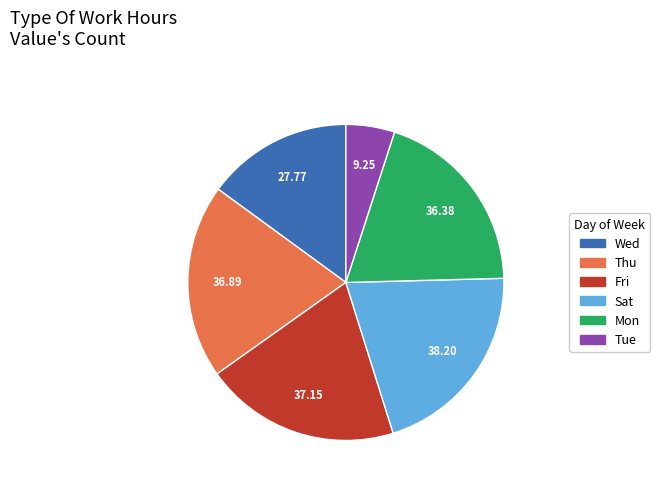

How many segments does this pie chart have?

6